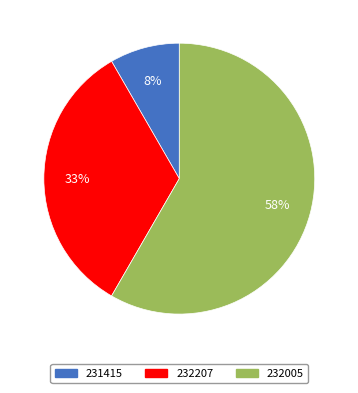

To the nearest percent, what is the average slice percentage?

33%